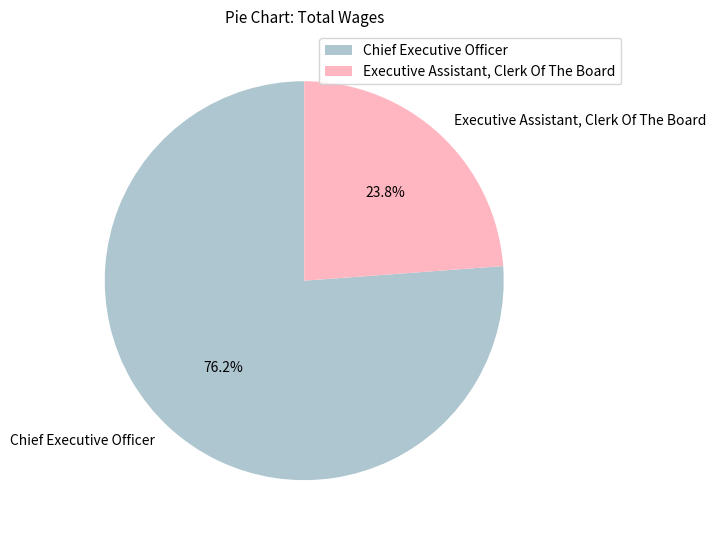

How many segments does this pie chart have?

2